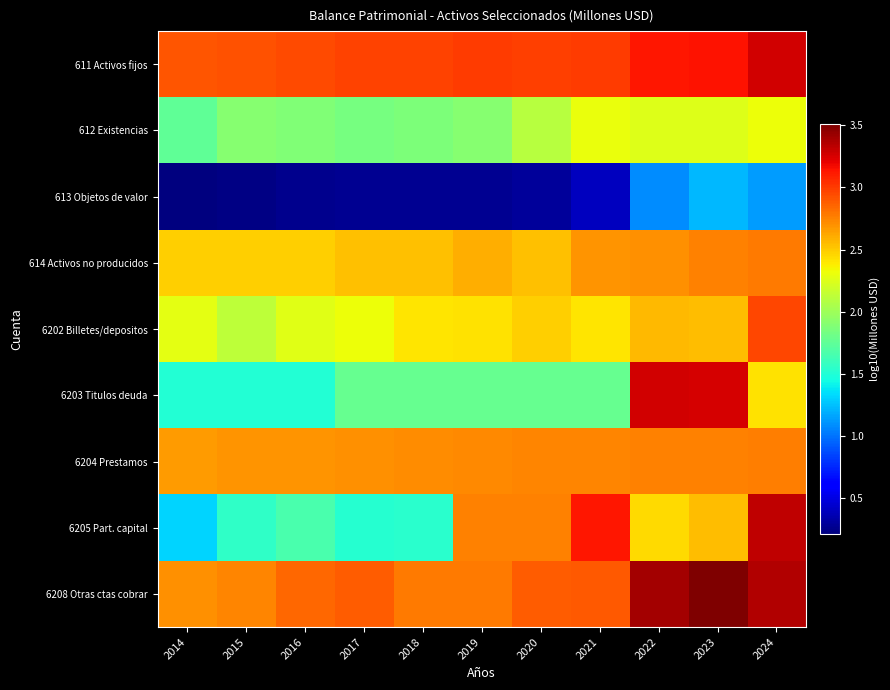

At which category is the sum across all series the highest?

2024